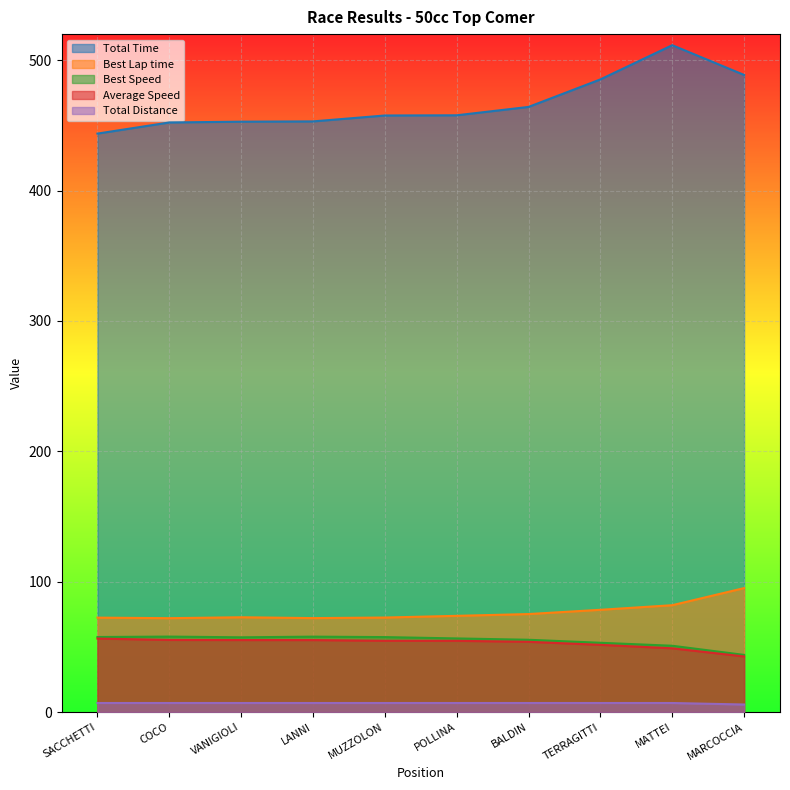

Count the number of categories in the chart.

10